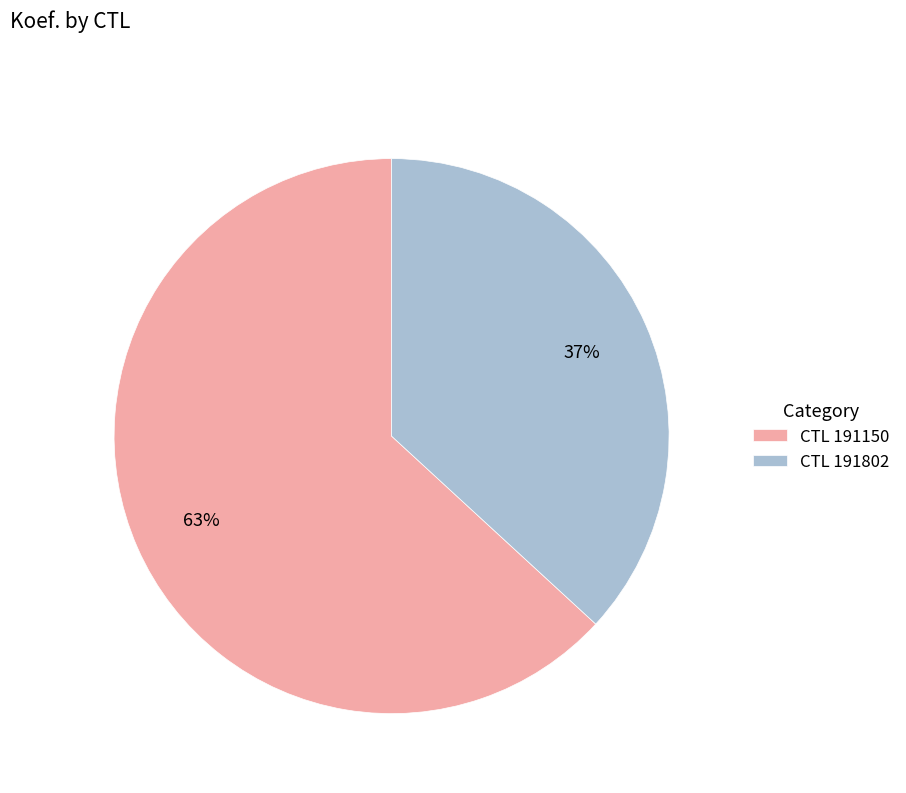

True or false: CTL 191802 accounts for 25% of the total.

False